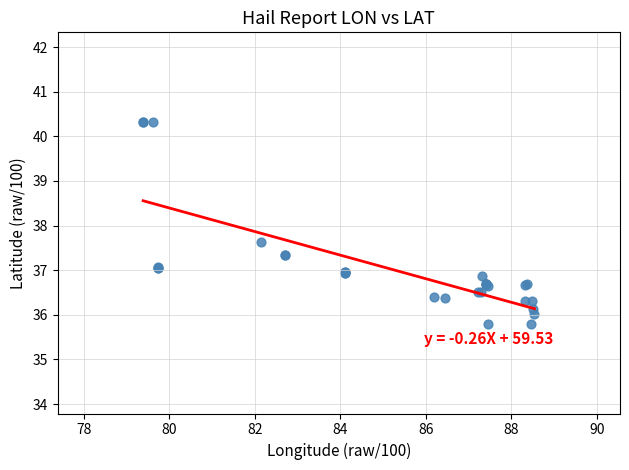

What Y value in the scatter plot is closest to 38?

37.6